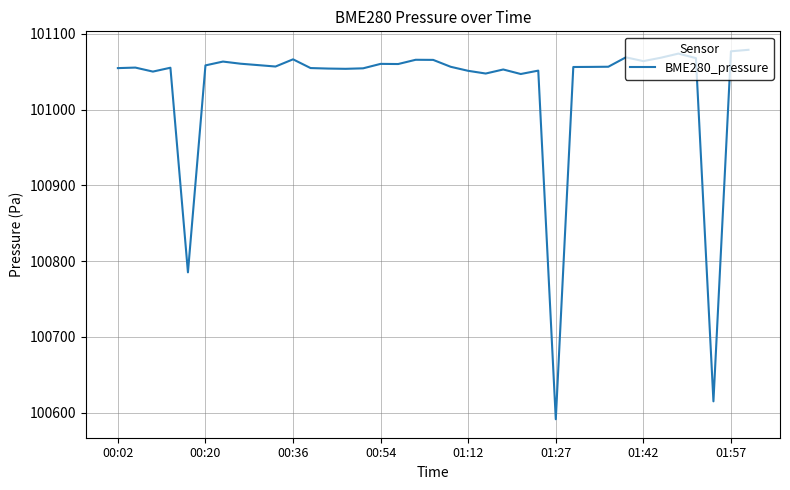

What is the minimum value shown in the chart?

100591.4